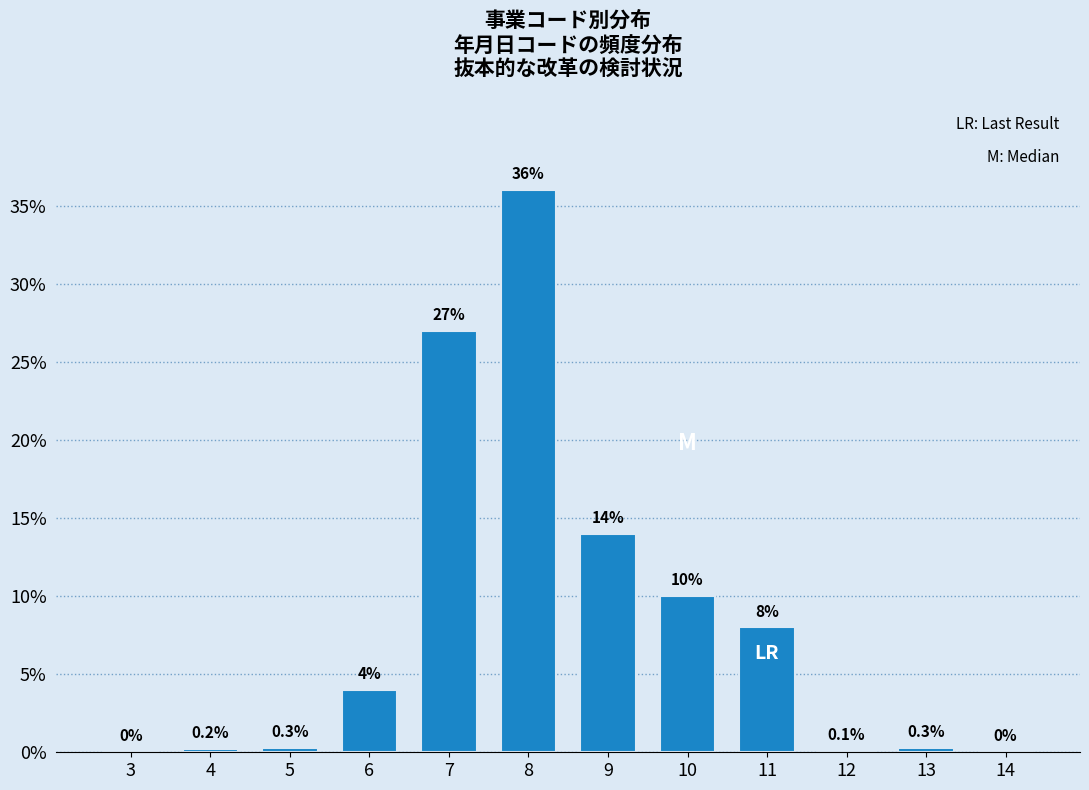

Reading right to left, transcribe all the data shown in this chart.

14=0.0	13=0.3	12=0.1	11=8.0	10=10.0	9=14.0	8=36.0	7=27.0	6=4.0	5=0.3	4=0.2	3=0.0